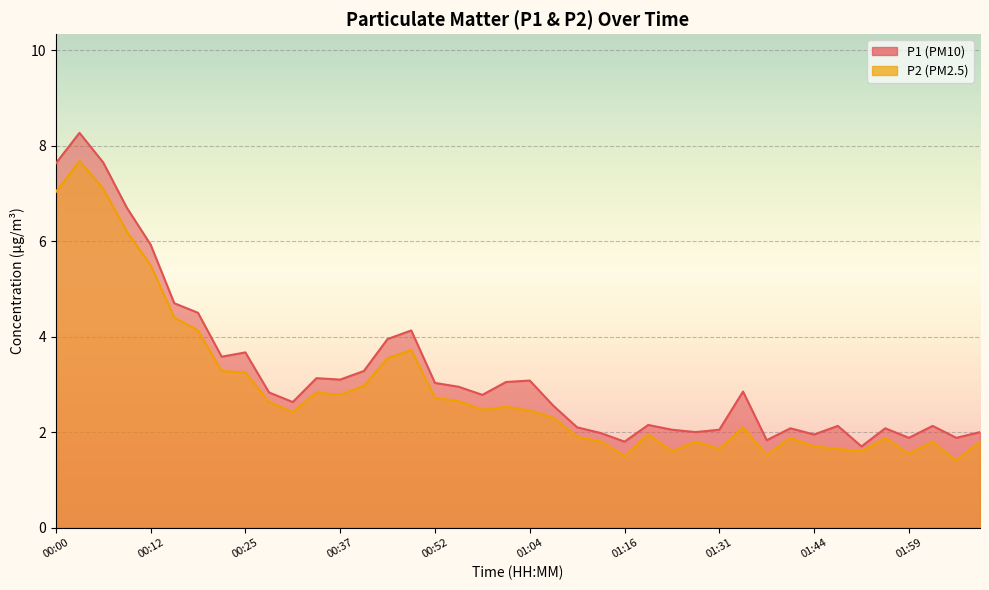

Reading left to right, list all the values displayed in this chart.

P1: 7.6	8.3	7.7	6.7	5.9	4.7	4.5	3.6	3.7	2.8	2.6	3.1	3.1	3.3	4.0	4.1	3.0	3.0	2.8	3.0	3.1	2.5	2.1	2.0	1.8	2.1	2.0	2.0	2.0	2.9	1.8	2.1	1.9	2.1	1.7	2.1	1.9	2.1	1.9	2.0
P2: 7.0	7.7	7.1	6.2	5.5	4.4	4.1	3.3	3.2	2.6	2.4	2.8	2.8	3.0	3.5	3.7	2.7	2.6	2.5	2.5	2.5	2.3	1.9	1.8	1.5	1.9	1.6	1.8	1.6	2.1	1.5	1.9	1.7	1.6	1.6	1.9	1.6	1.8	1.4	1.8